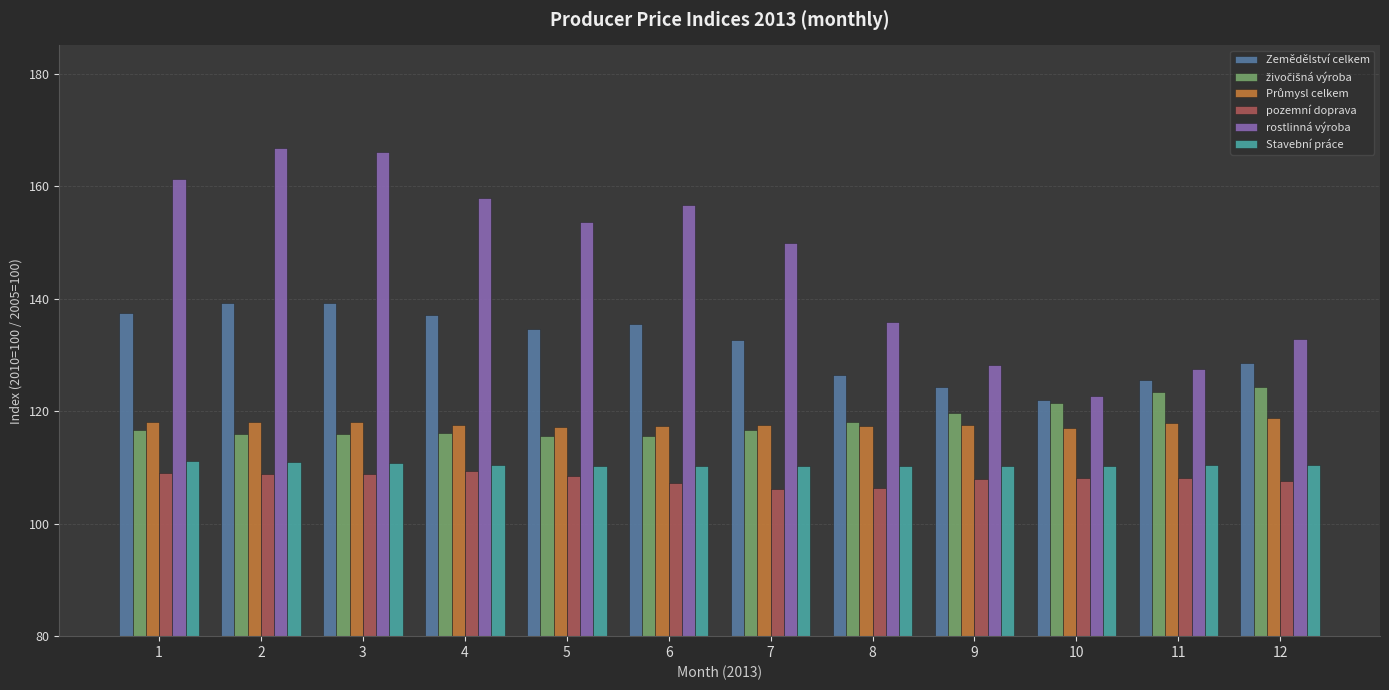

Is it true that rostlinná výroba equals 153.6 at 5?

True